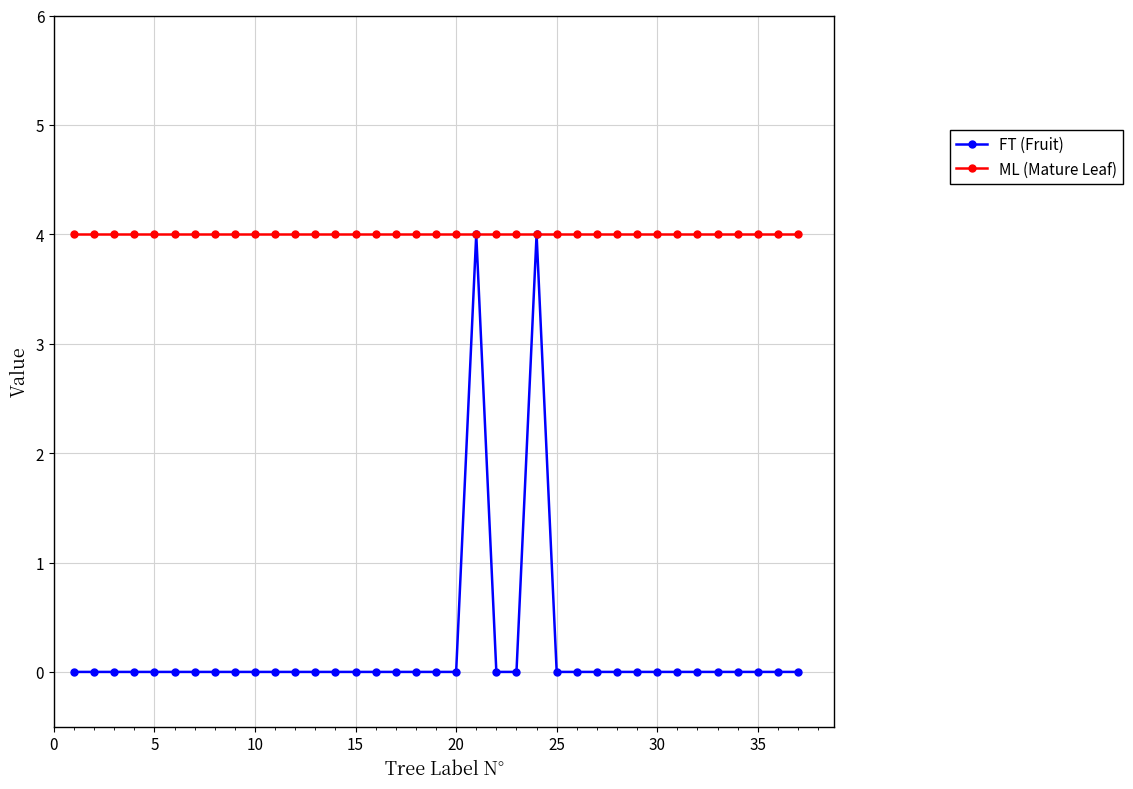

Which series has the largest range (max minus min)?

FT (Fruit)